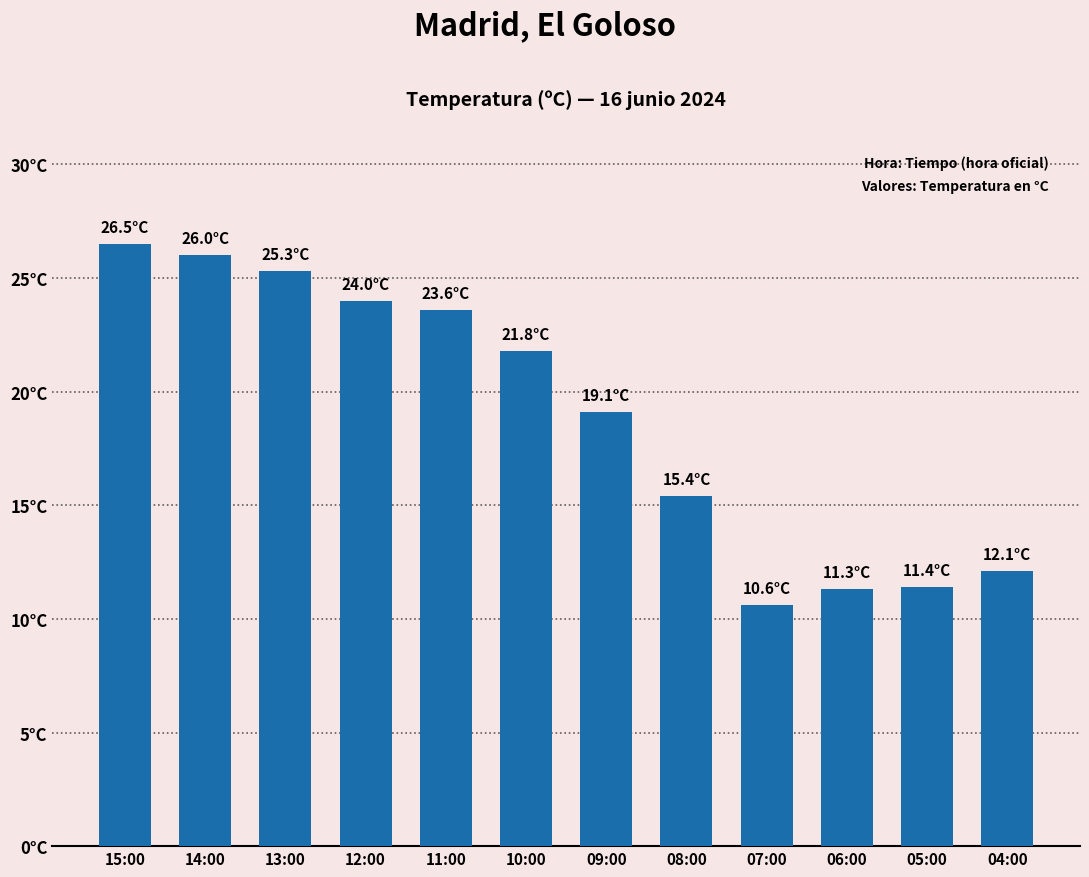

List the labels in order of value, largest first.

15:00, 14:00, 13:00, 12:00, 11:00, 10:00, 09:00, 08:00, 04:00, 05:00, 06:00, 07:00